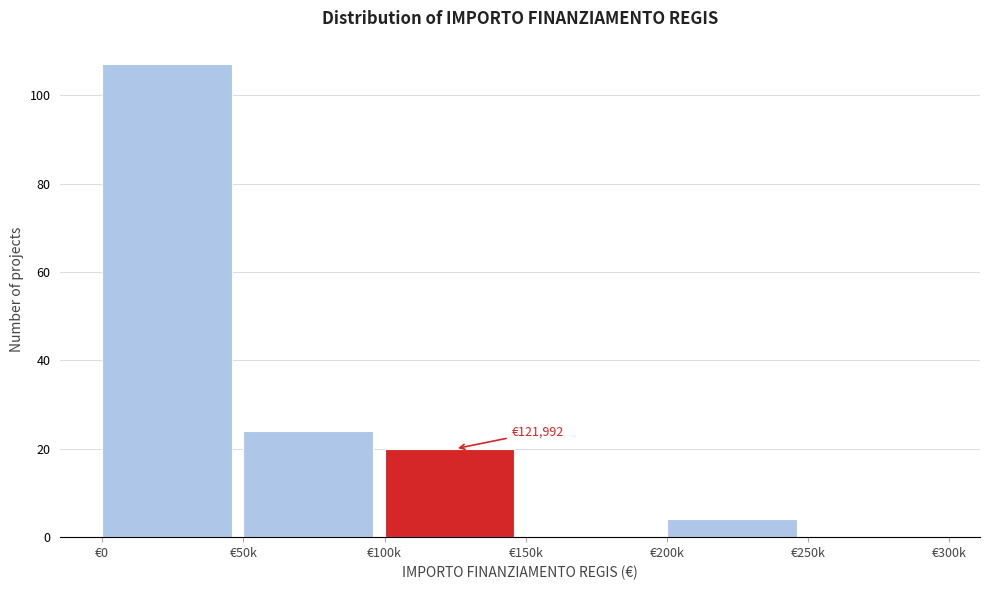

Reading left to right, transcribe all the data shown in this chart.

€0=107	€50k=24	€100k=20	€150k=0	€200k=4	€250k=0